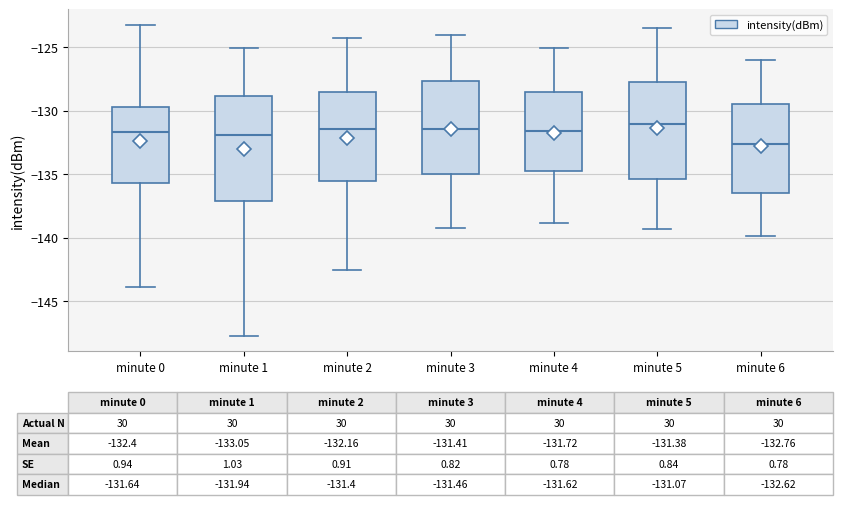

Which box's median line is the lowest?

minute 6